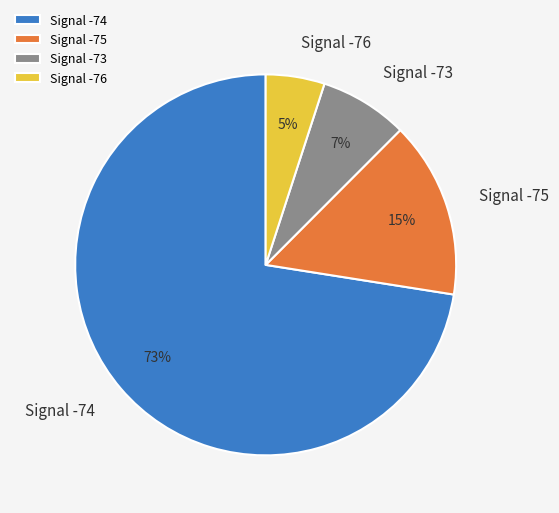

Between Signal -75 and Signal -73, which is larger?

Signal -75